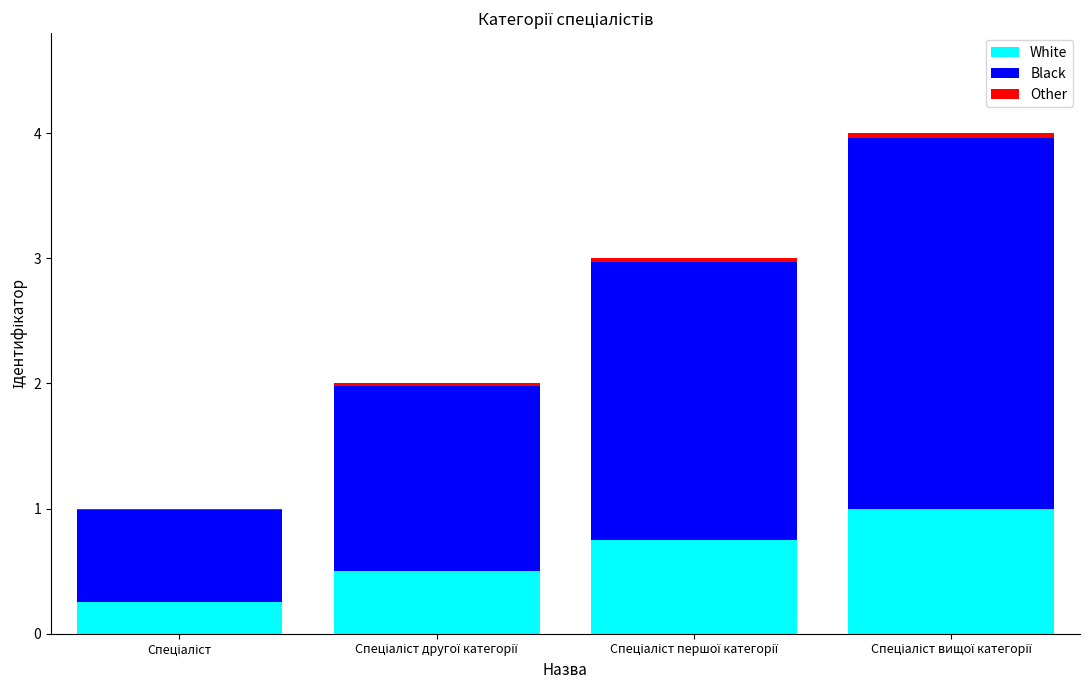

The Other series shows 0.1 at Спеціаліст вищої категорії. True or false?

False